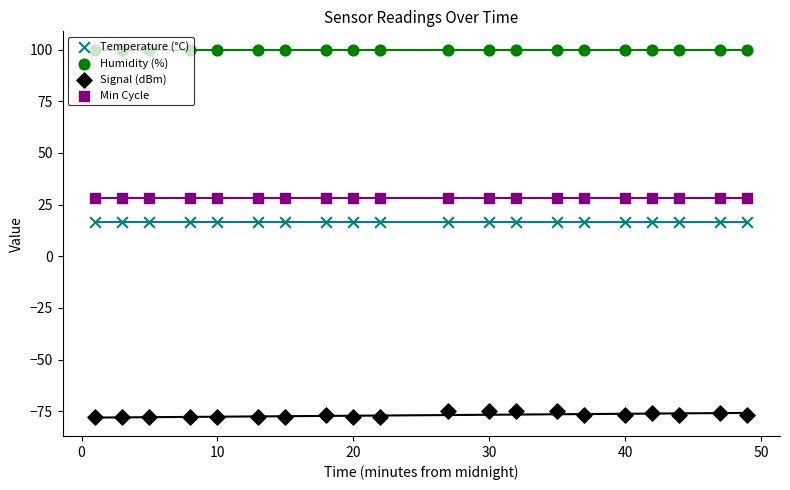

What are all the series names shown in the legend?

Temperature (°C), Humidity (%), Signal (dBm), Min Cycle